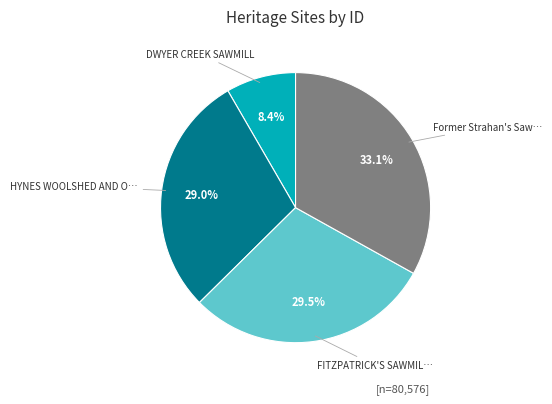

Is there any slice that represents more than half of the pie?

No